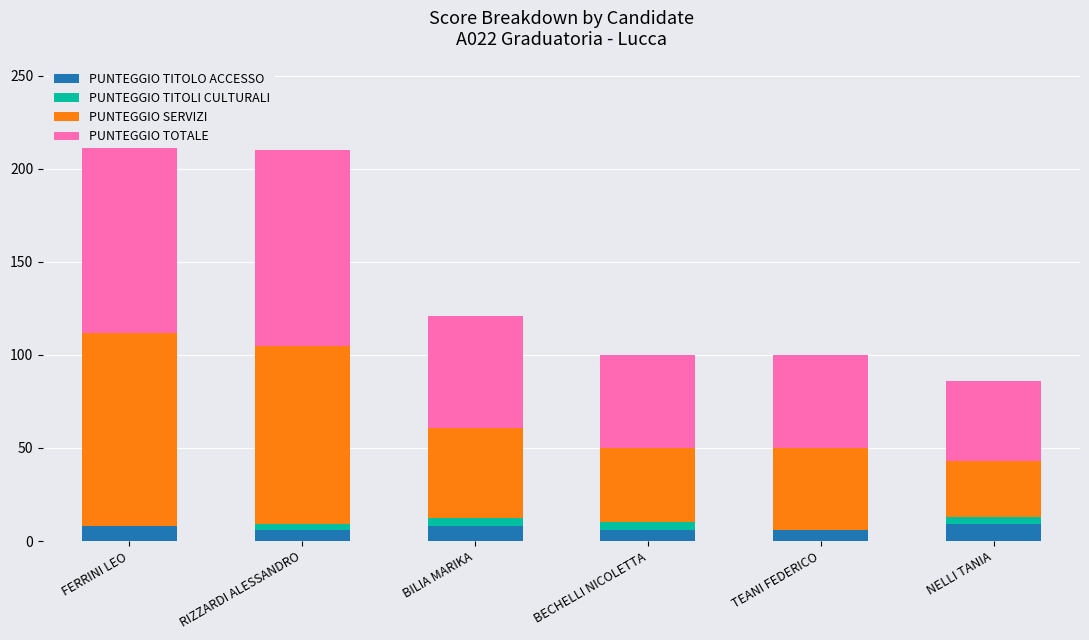

How many bars are there in total?

24